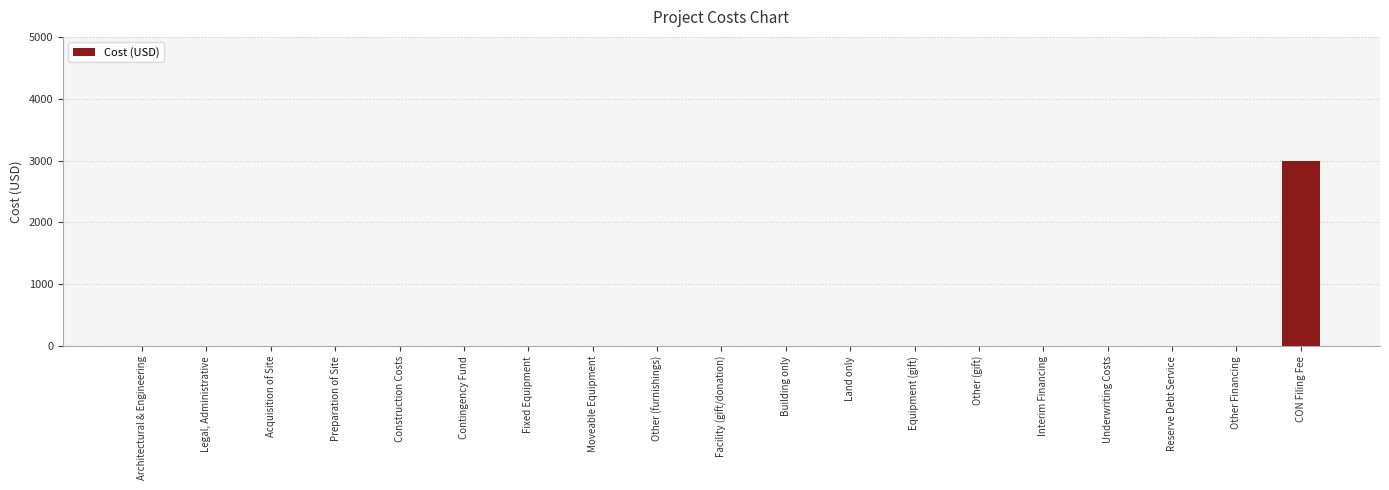

The chart shows a value of 0 at Construction Costs. True or false?

True